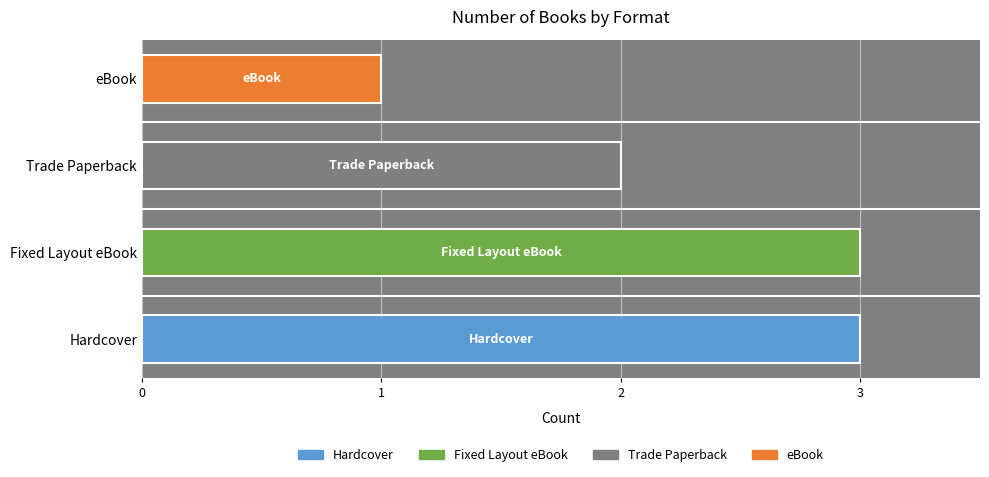

Which label corresponds to the smallest value in the chart?

eBook